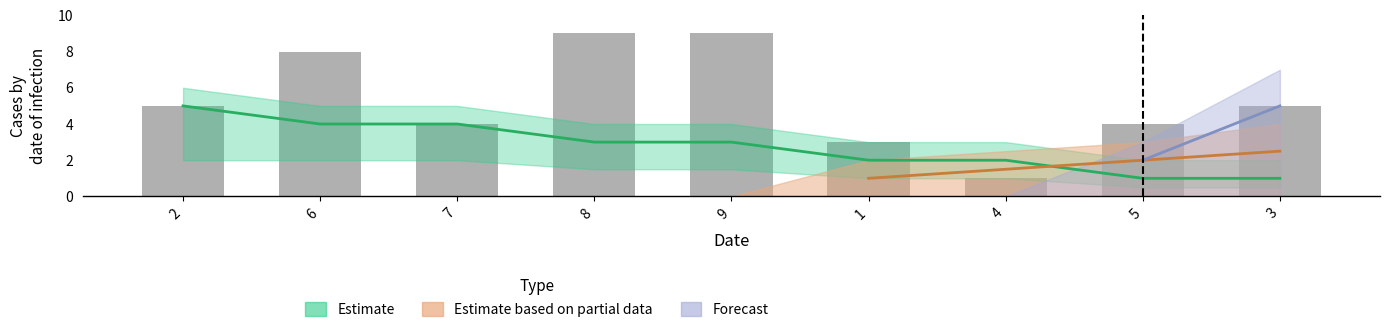

Which label corresponds to the smallest value in the chart?

4